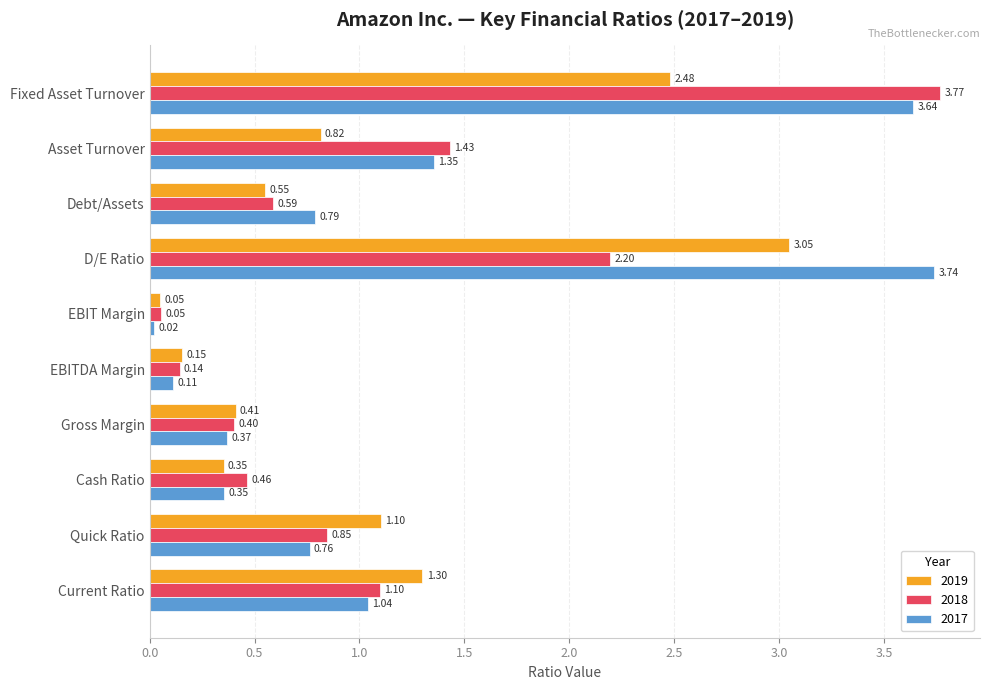

Which category has the highest value in the 2019 series?

D/E Ratio